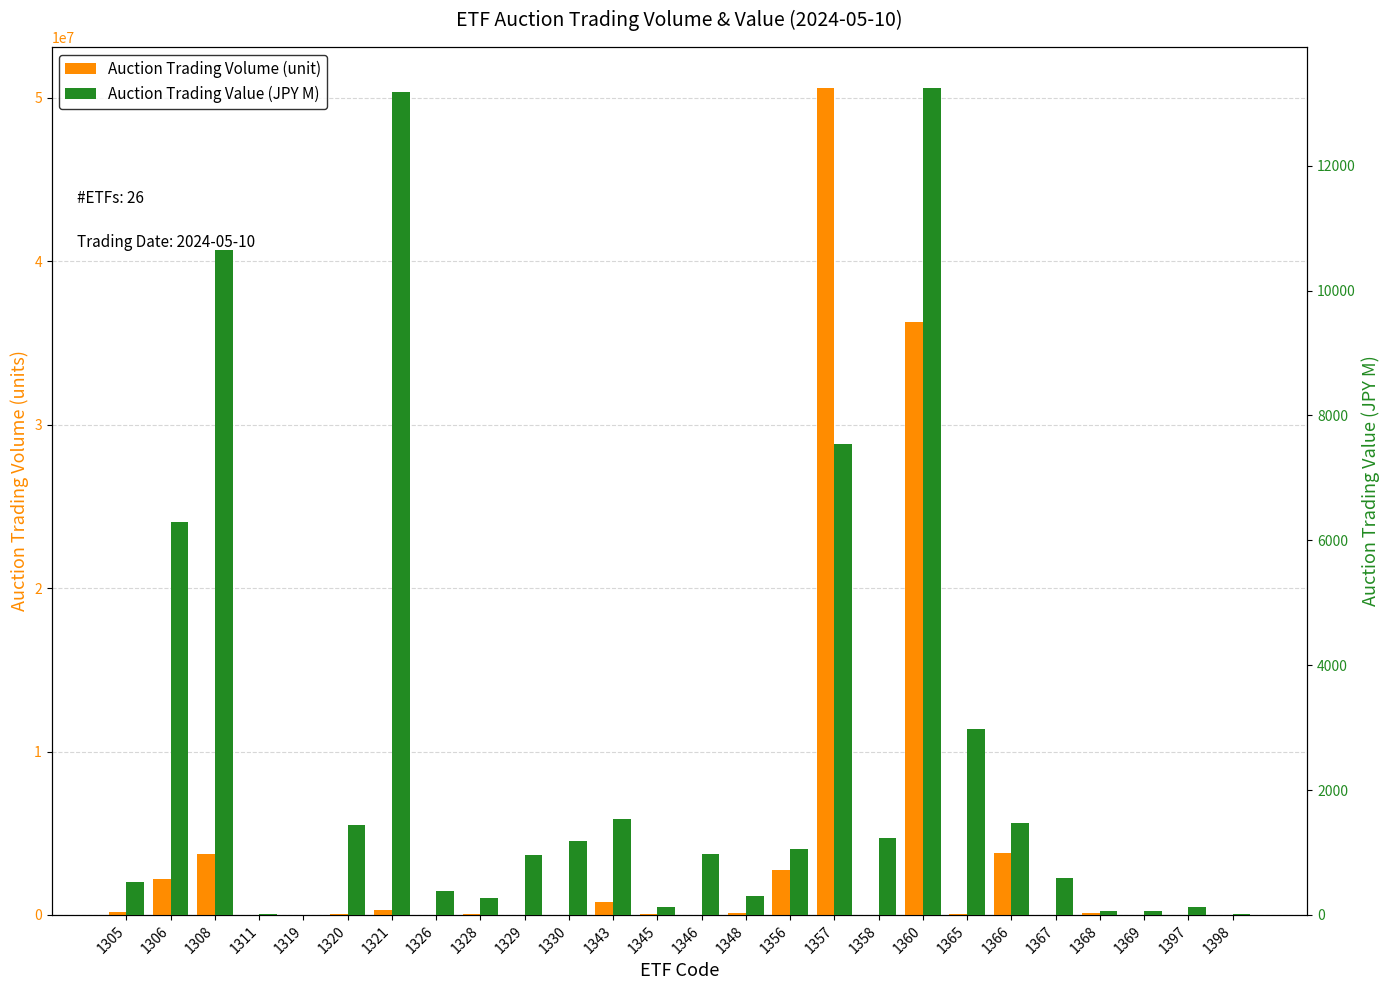

Reading left to right, what are all the values shown in this chart?

Auction Trading Volume (unit): 179050.0	2178360.0	3729398.0	15180.0	6000.0	36236.0	328159.0	11413.0	30410.0	24042.0	29420.0	800260.0	73300.0	24365.0	107260.0	2726830.0	50581564.0	23837.0	36279280.0	69473.0	3772991.0	15386.0	120069.0	1471.0	3506.0	7380.0
Auction Trading Value (JPY M): 523.9	6290.2	10646.1	21.9	3.0	1448.6	13172.7	386.4	272.7	963.7	1184.1	1545.3	133.6	973.6	306.8	1050.3	7550.2	1233.7	13239.4	2978.8	1465.4	584.8	66.7	56.9	135.6	13.6